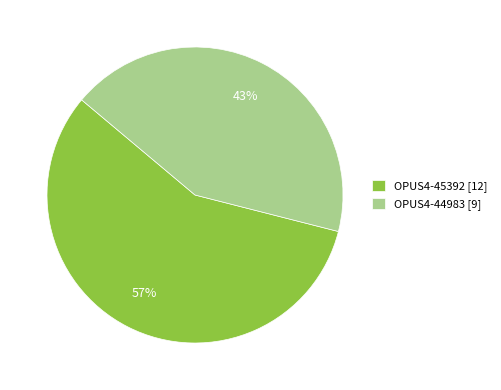

The OPUS4-45392 slice represents 63% of the pie. True or false?

False